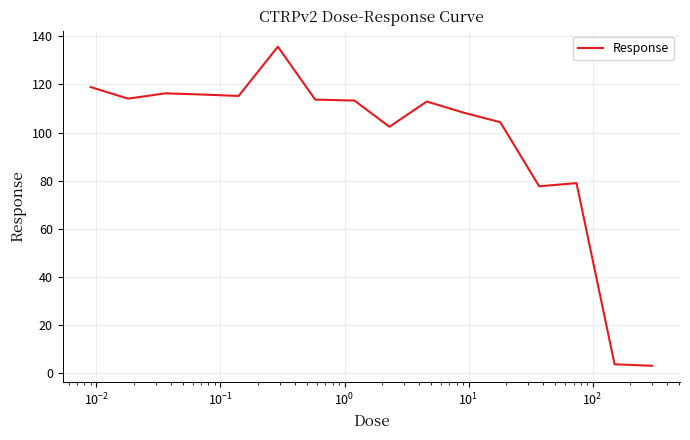

What is the minimum value shown in the chart?

3.0